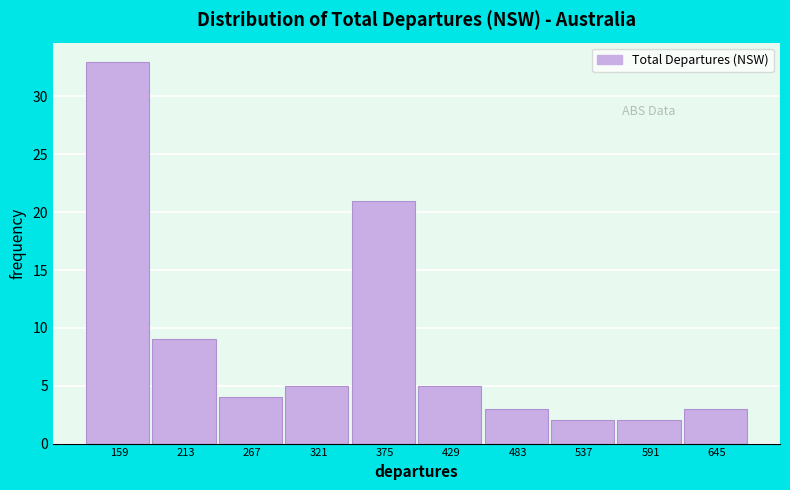

Reading left to right, transcribe all the data shown in this chart.

159=33	213=9	267=4	321=5	375=21	429=5	483=3	537=2	591=2	645=3